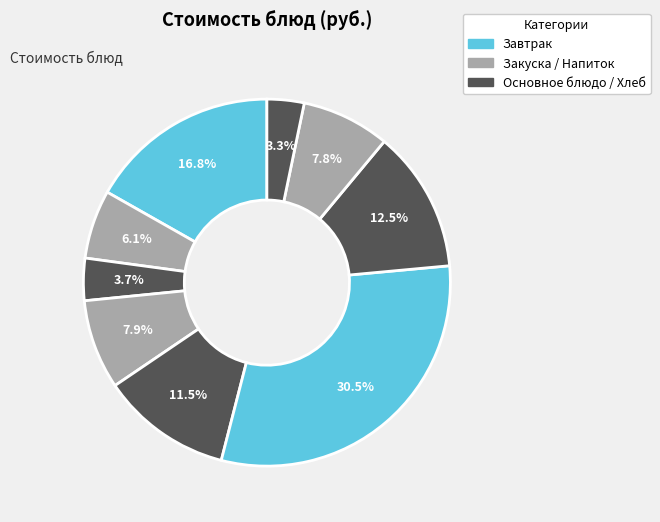

How many segments does this pie chart have?

9